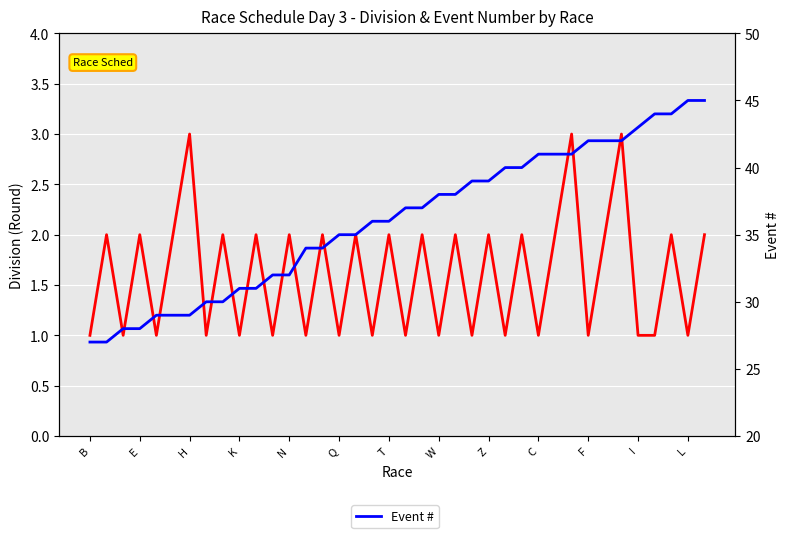

What is the value of the Event # point at the 20th from the left?

37